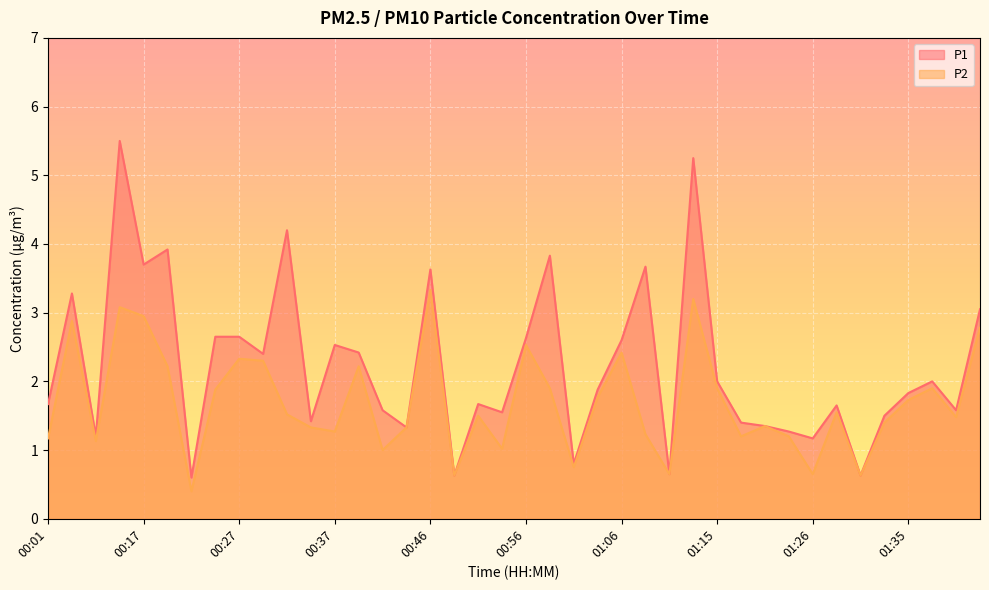

How many interior local valleys does the P2 series have?

12